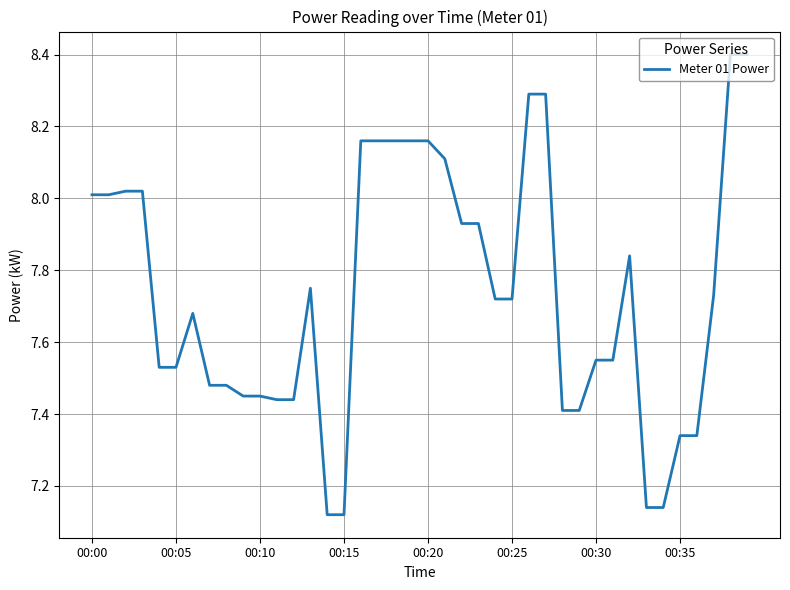

What is the difference between the second highest and second lowest values?

1.3